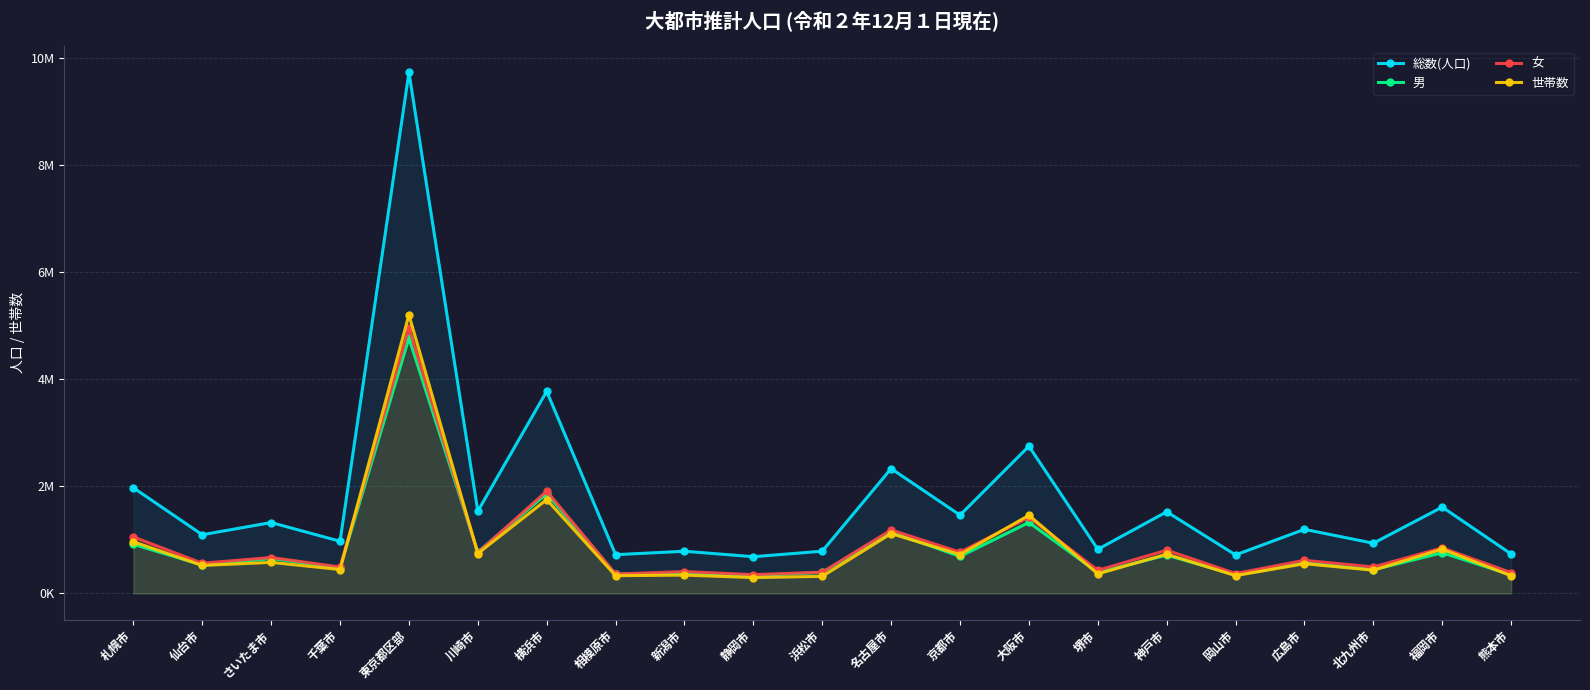

What is the label of the 14th point from the left?

大阪市